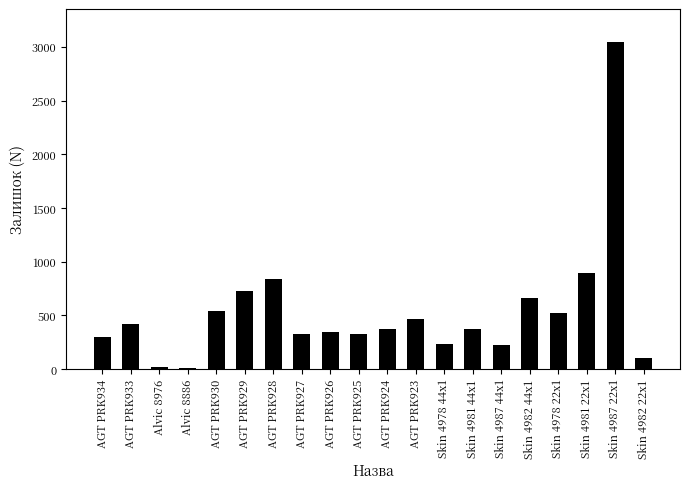

The value at AGT PRK930 is 909. True or false?

False